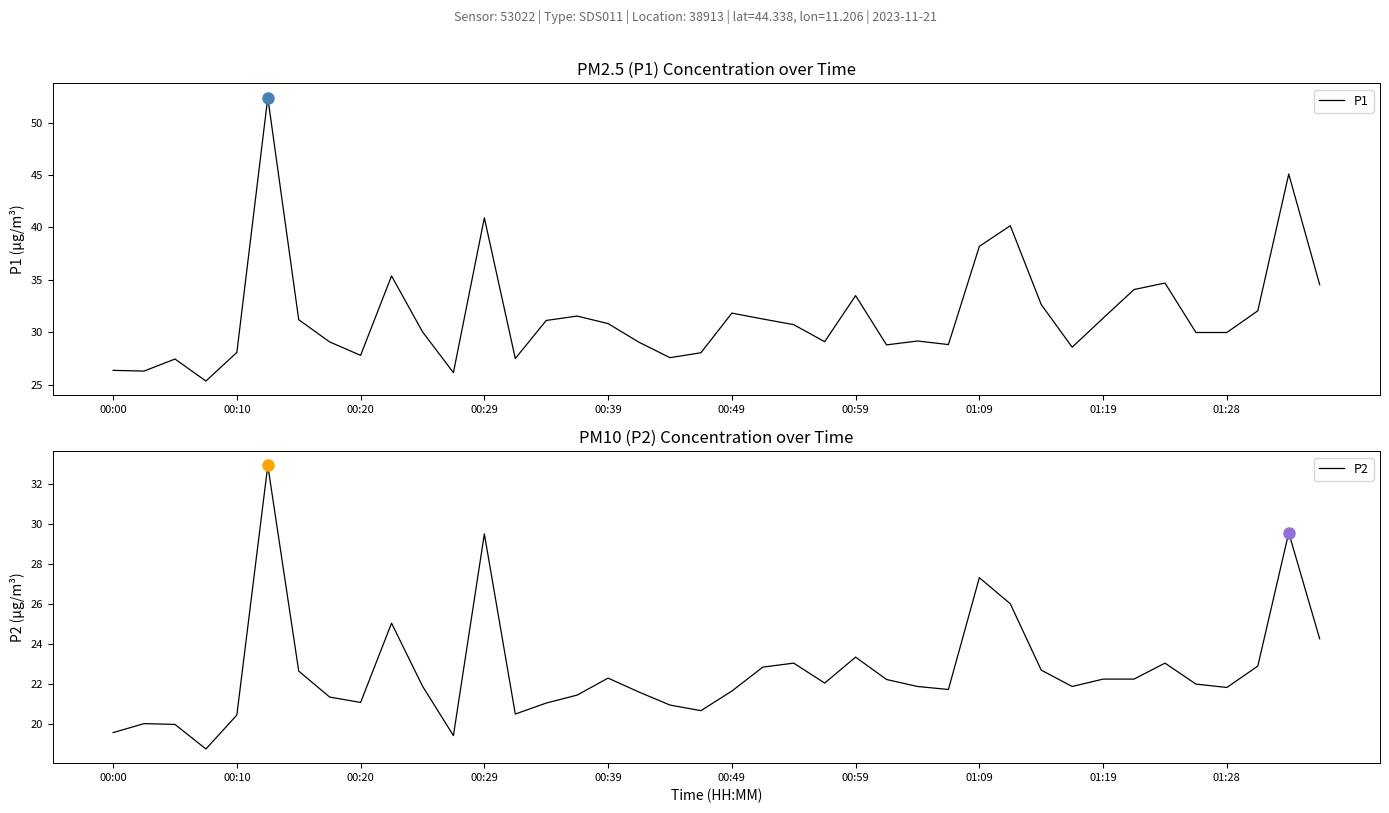

How many data points in P1 are less than 30?

19